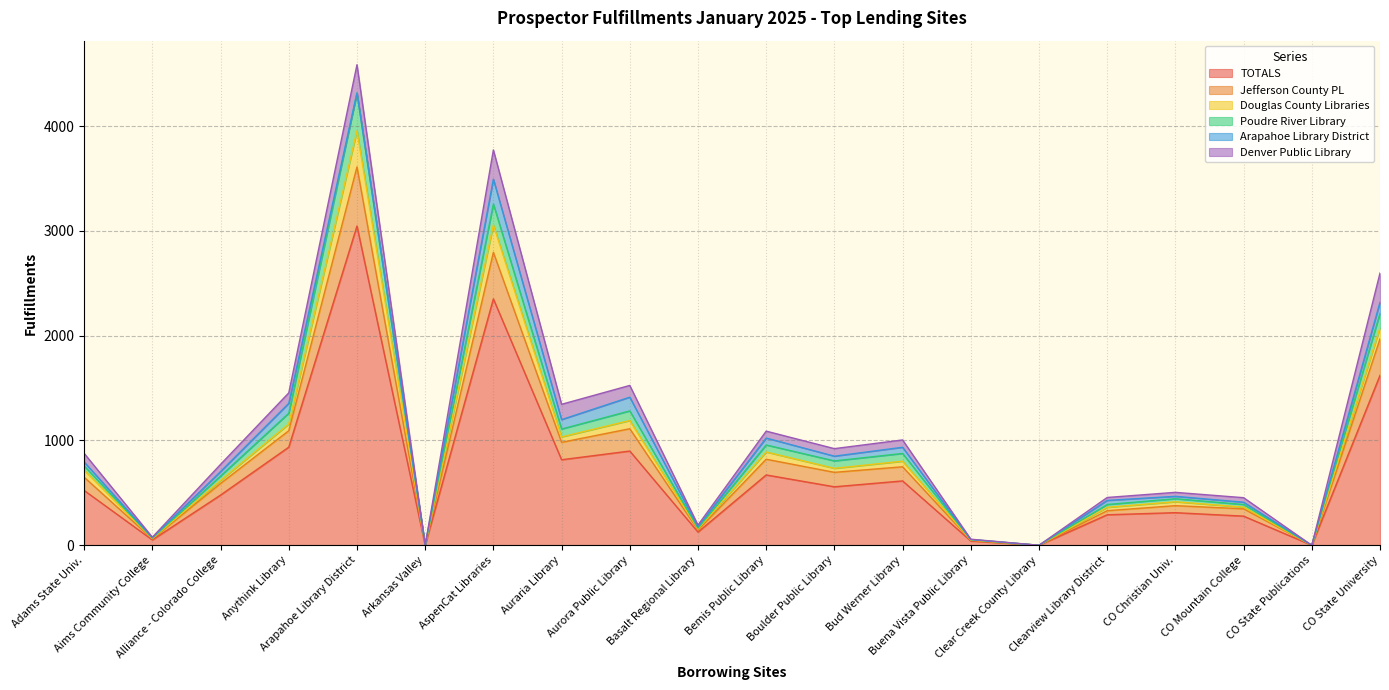

What position from the left is Alliance - Colorado College?

3